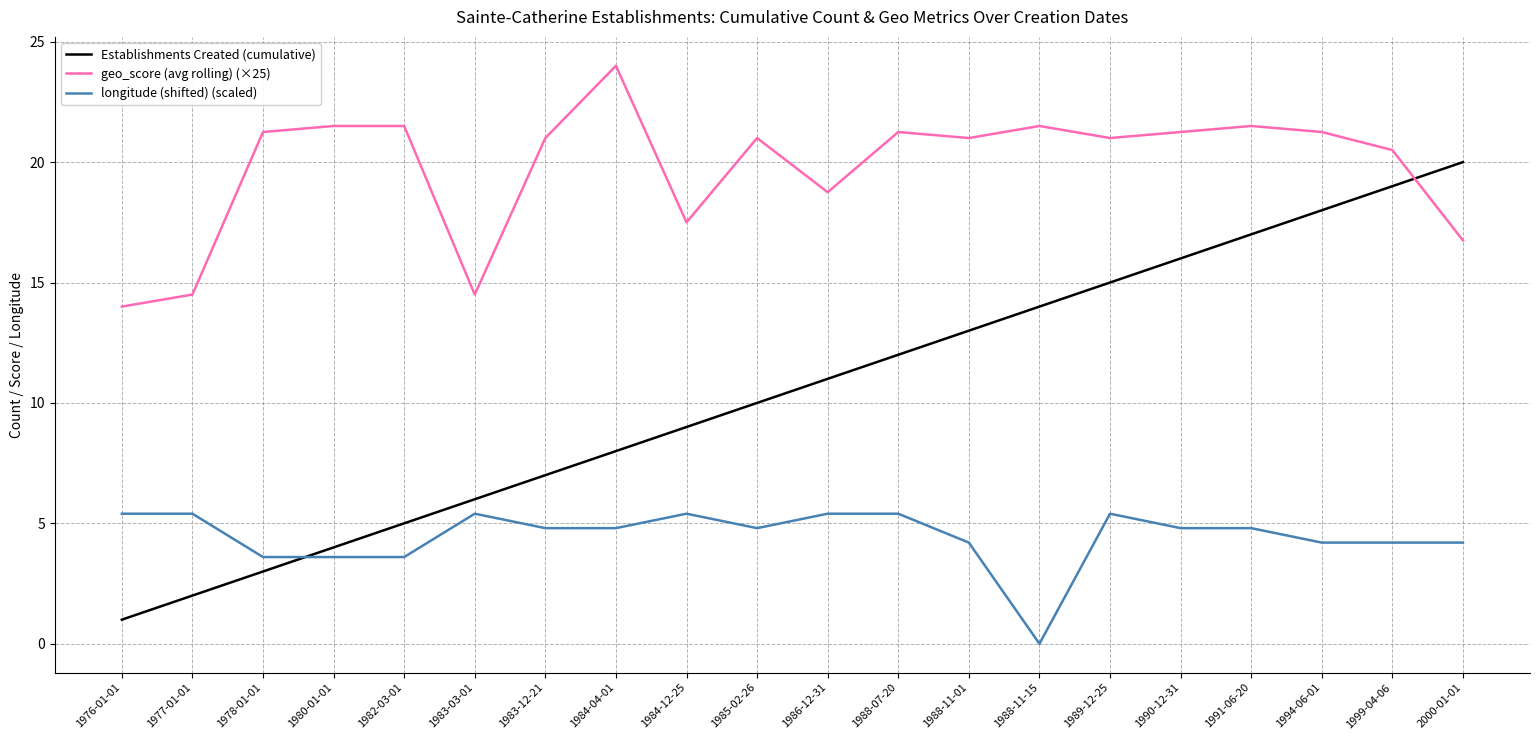

Which category has the lowest value in the Establishments Created (cumulative) series?

1976-01-01